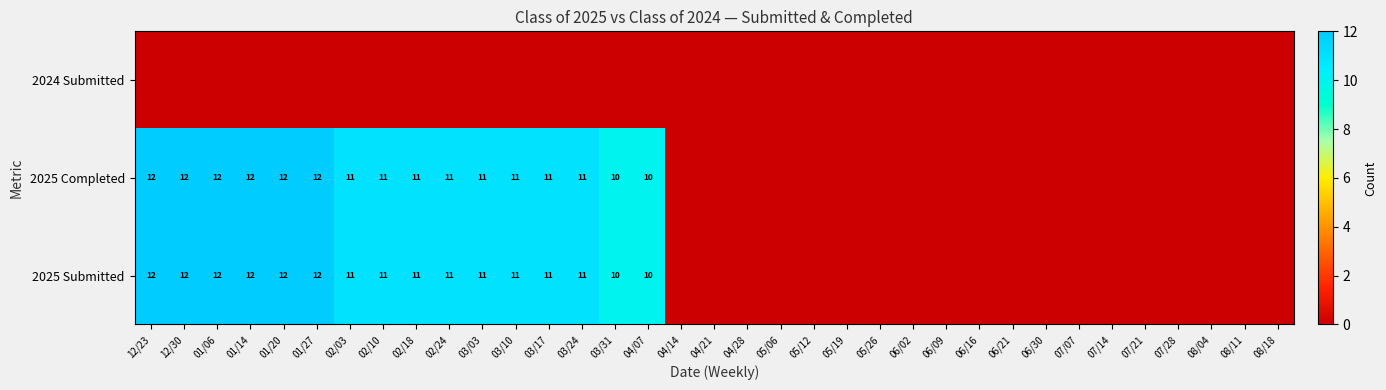

At which category is the sum across all series the highest?

12/23